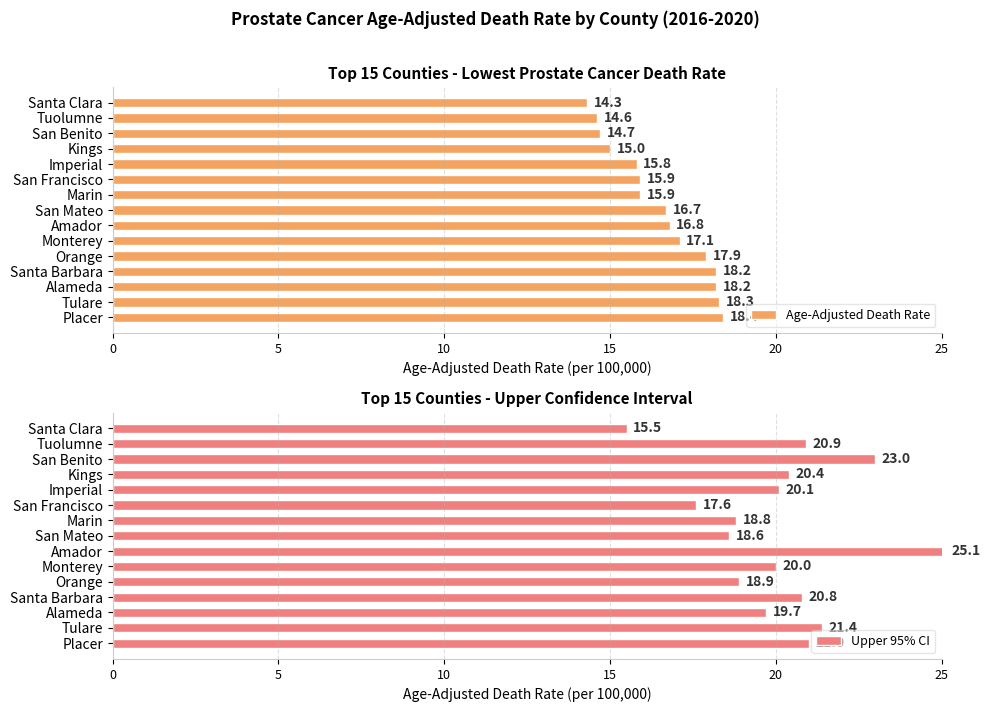

What is the sum of all Age-Adjusted Death Rate values?

247.8